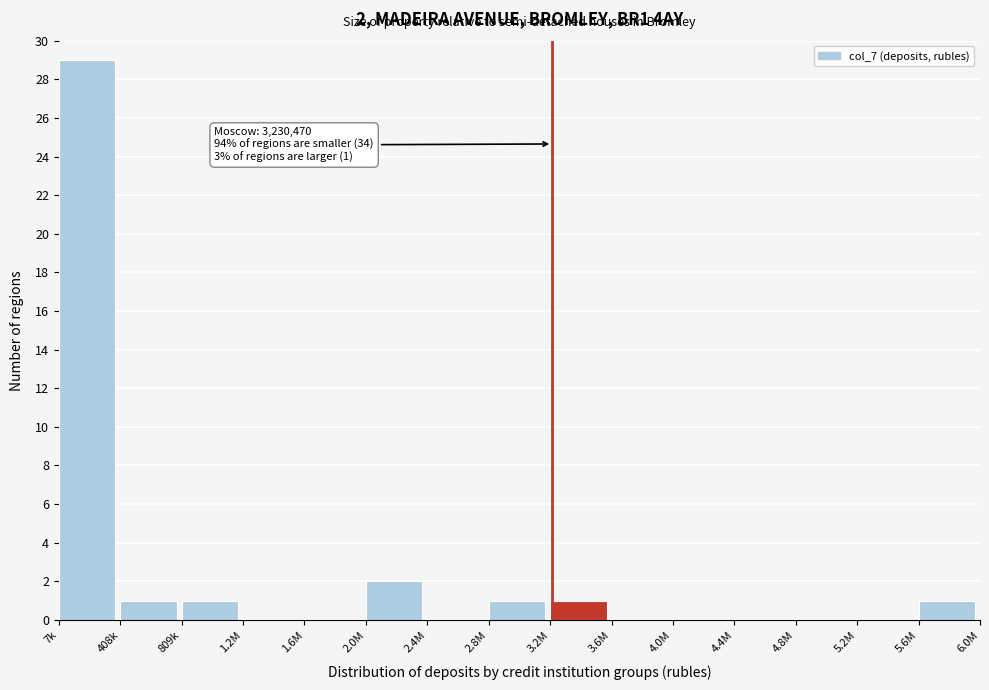

Reading right to left, what are all the values shown in this chart?

5.6M=1	5.2M=0	4.8M=0	4.4M=0	4.0M=0	3.6M=0	3.2M=1	2.8M=1	2.4M=0	2.0M=2	1.6M=0	1.2M=0	809k=1	408k=1	7k=29